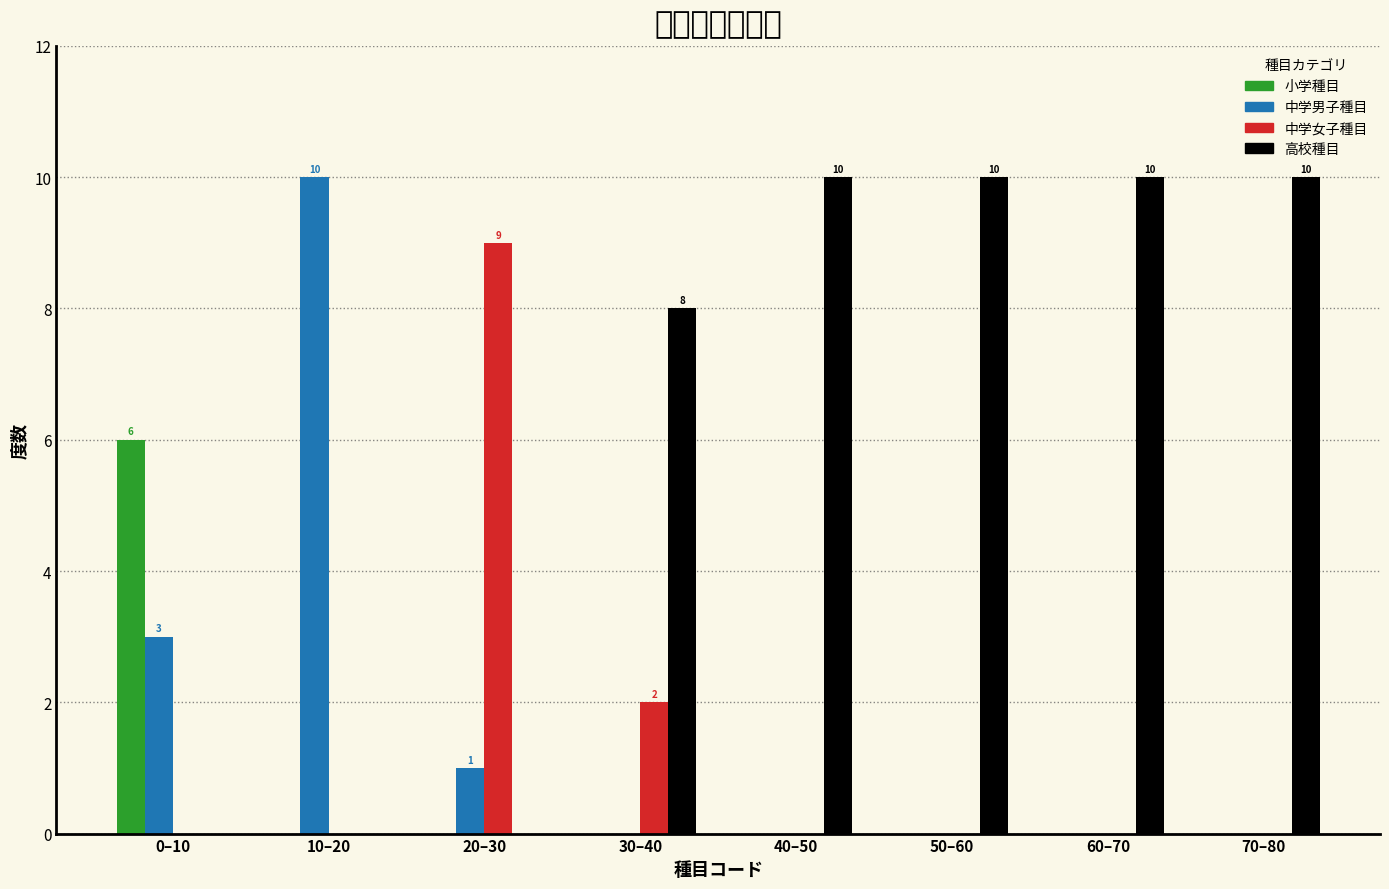

At which label does 中学男子種目 reach its peak?

10–20